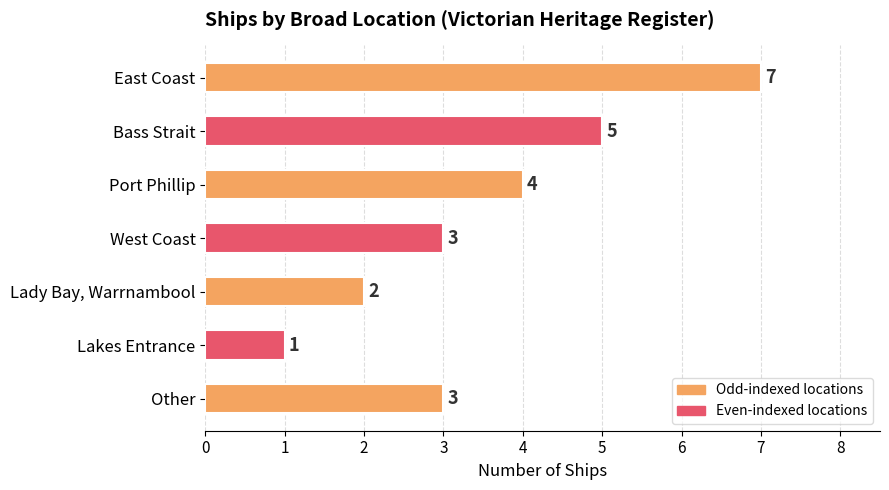

The chart shows a value of 2 at East Coast. True or false?

False